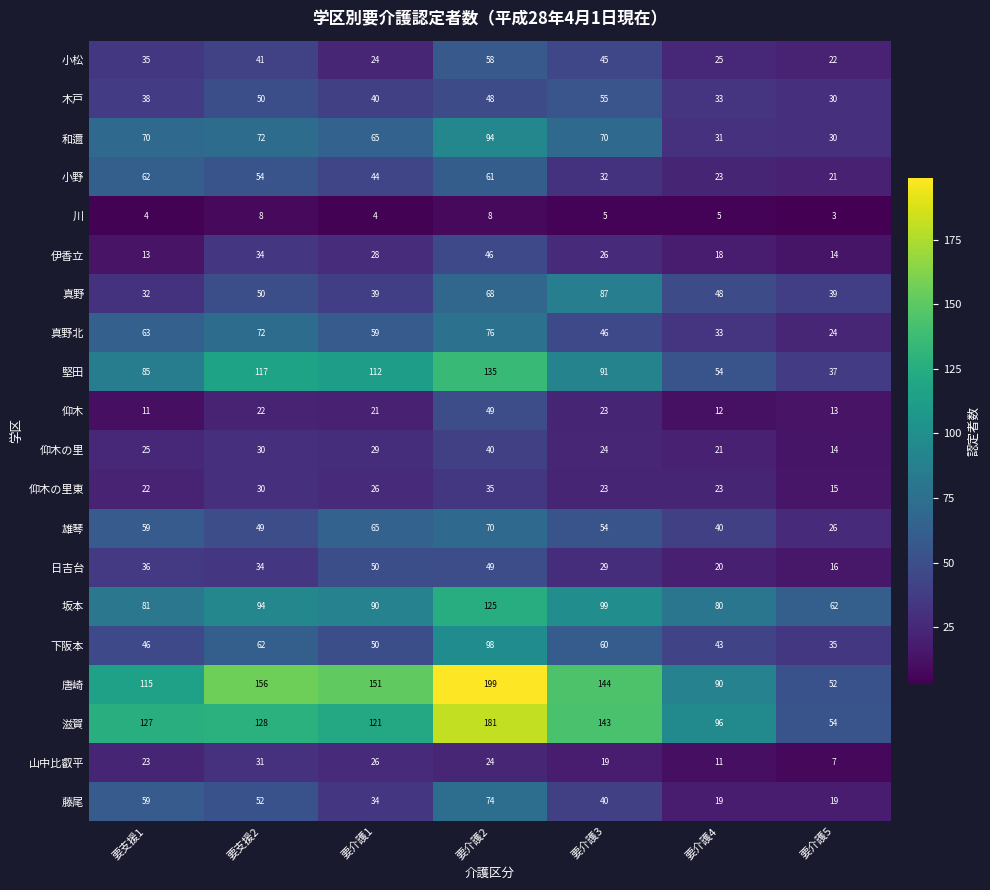

List the labels in order of 雄琴 value, smallest first.

要介護5, 要介護4, 要支援2, 要介護3, 要支援1, 要介護1, 要介護2